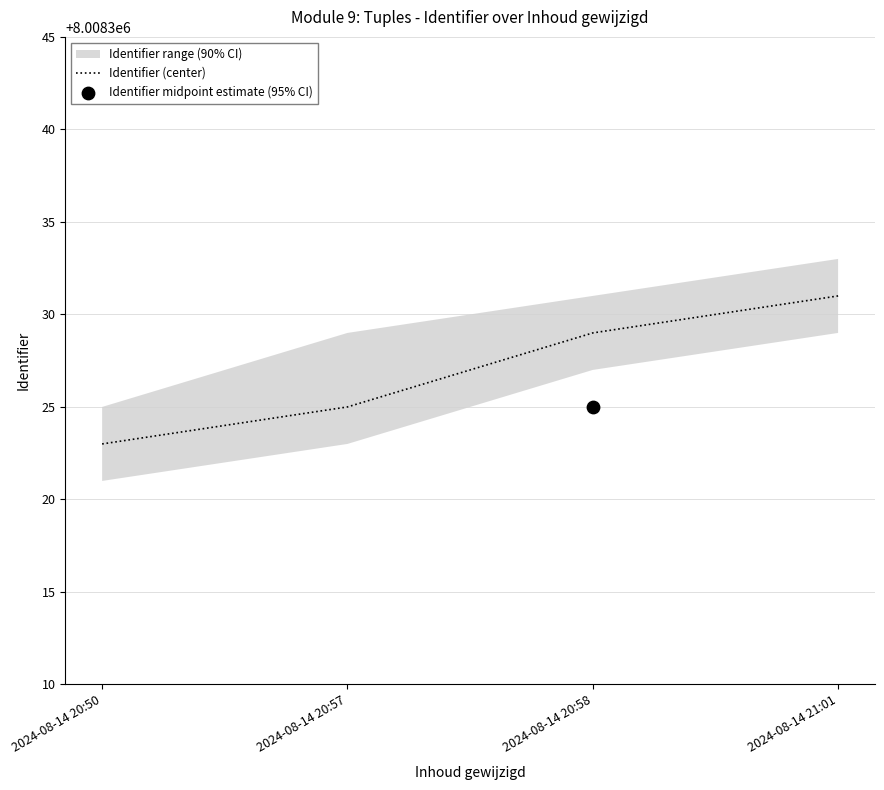

Which series has the largest Y range (max minus min)?

Identifier